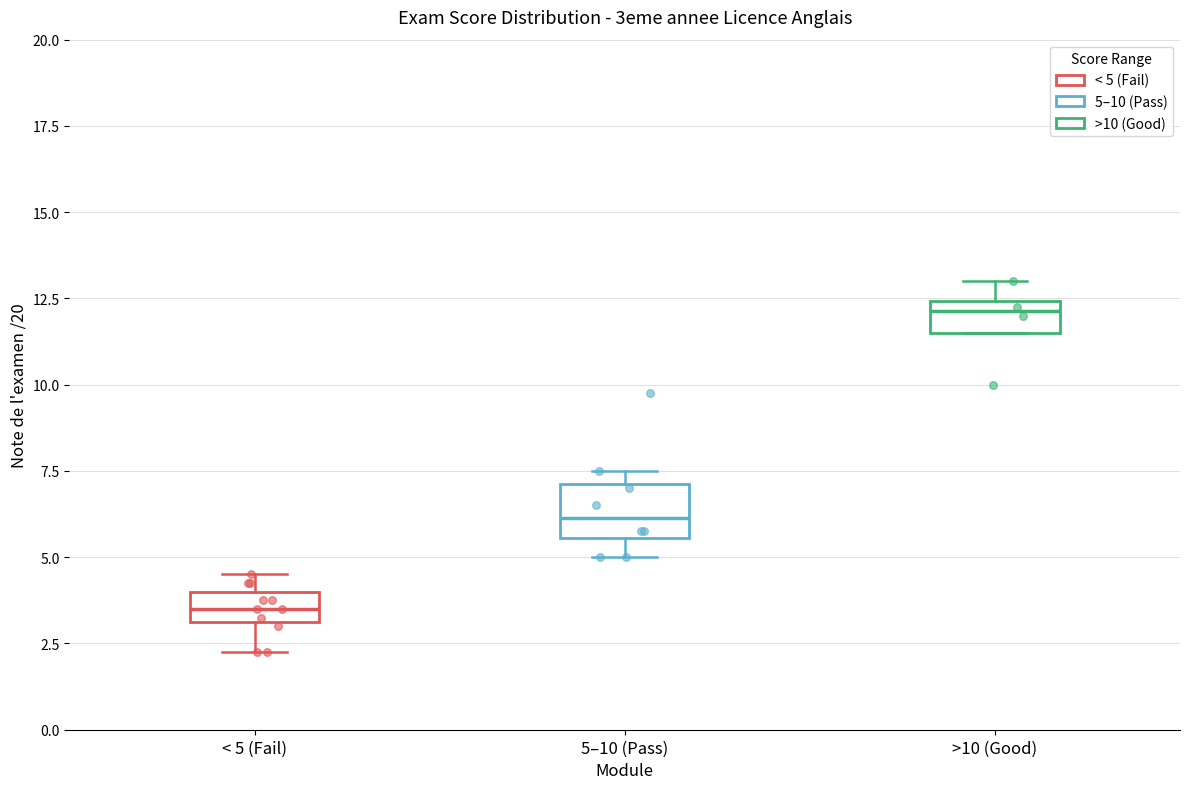

Which box is the tallest, from its lower edge to its upper edge?

5–10 (Pass)